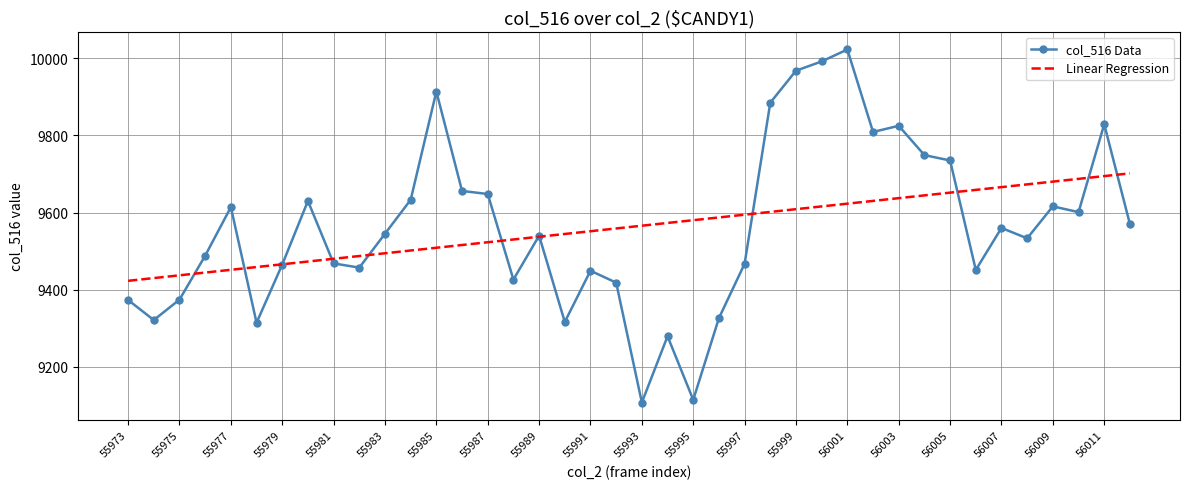

Rank the series by their maximum value, from lowest to highest.

Linear Regression, col_516 Data